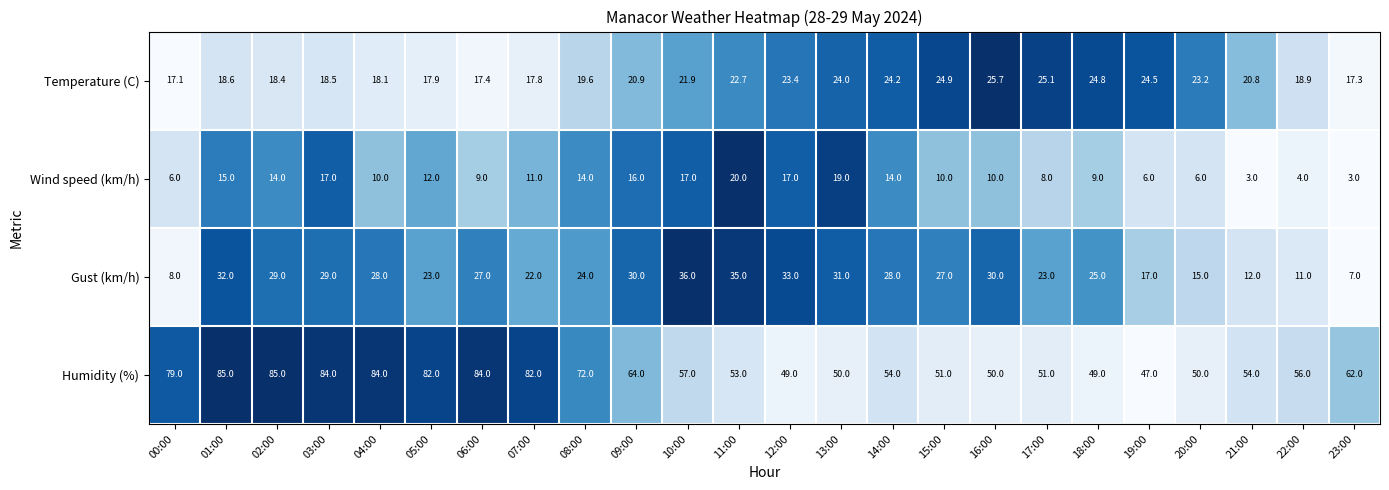

What is the spread (max minus min) of values at 09:00?

48.0